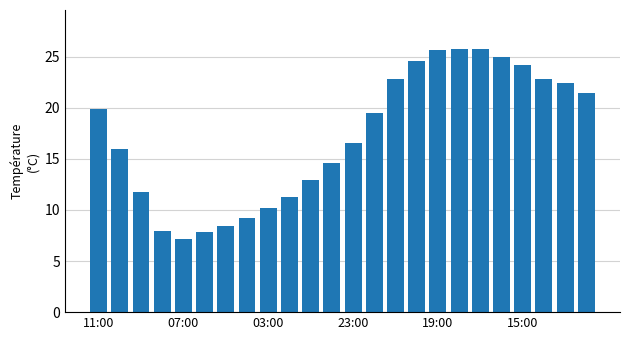

What is the sum of all values?

413.4